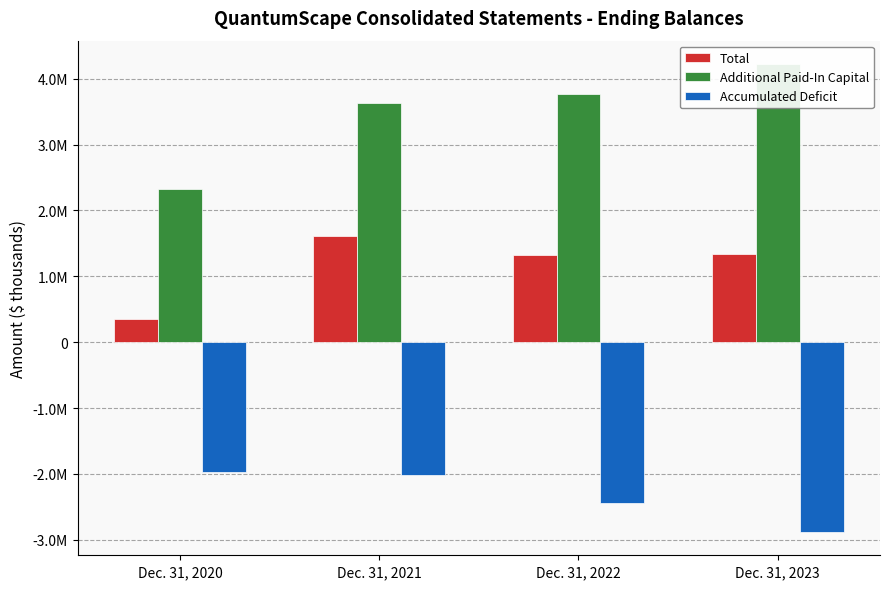

At which label does Total reach its peak?

Dec. 31, 2021